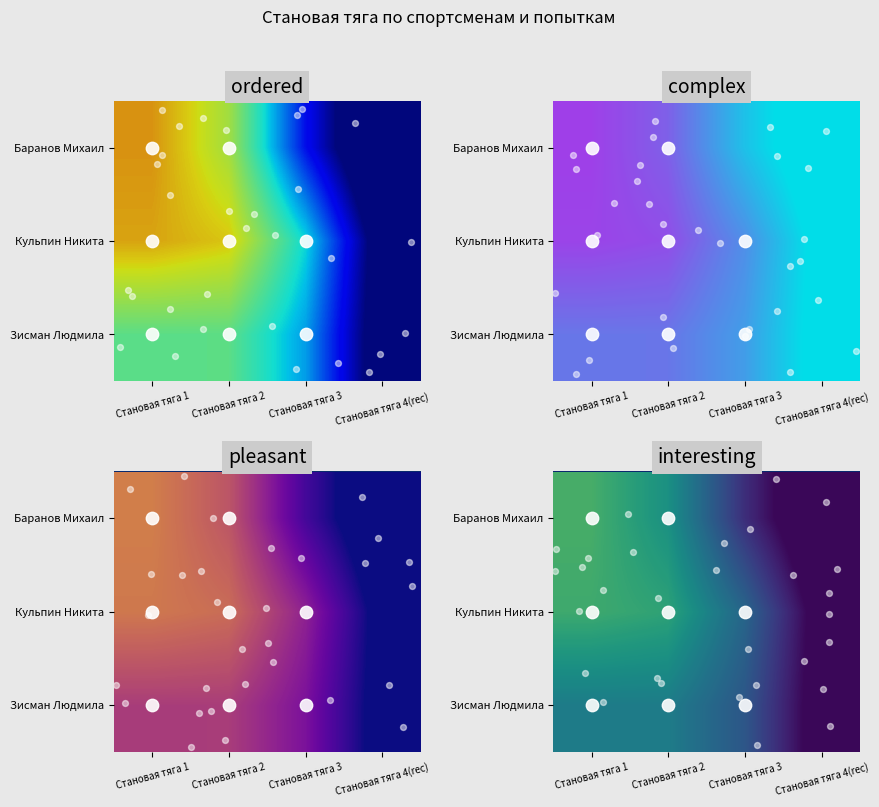

The value of Баранов Михаил at Становая тяга 3 is 43.7. True or false?

False